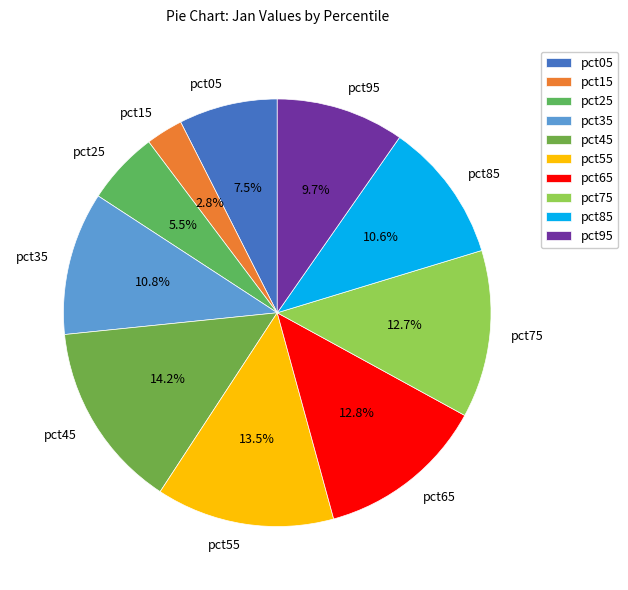

To the nearest percent, what is the average slice percentage?

10%